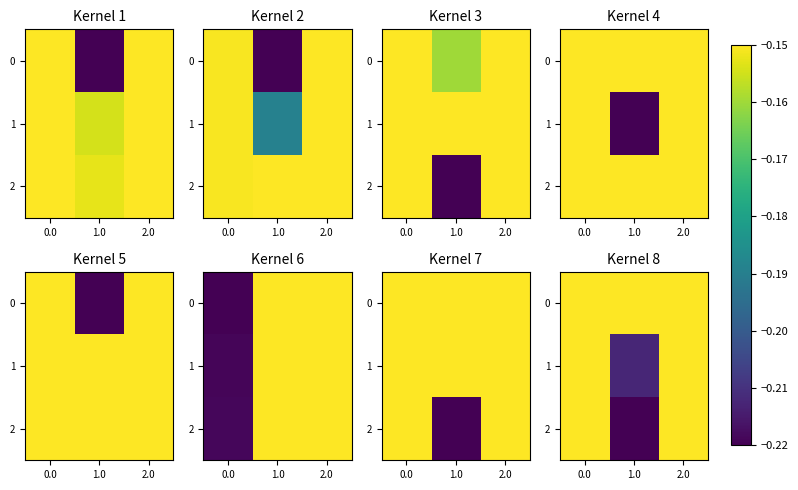

What is the sum of the 0 values at 2.0 and 1.0?

-0.3